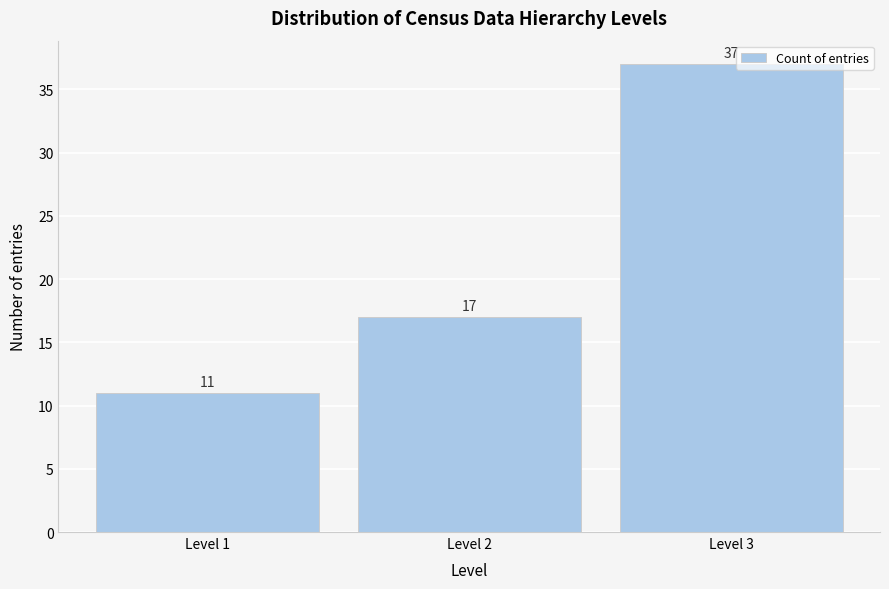

Over which range of the x-axis is the bar tallest?

2.5 to 3.5